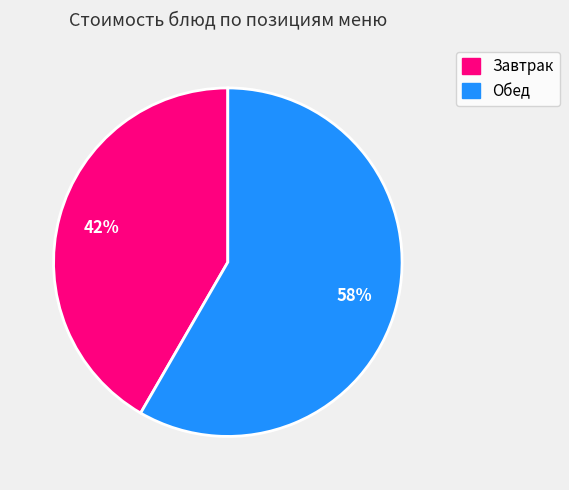

Is there any slice that represents more than half of the pie?

Yes